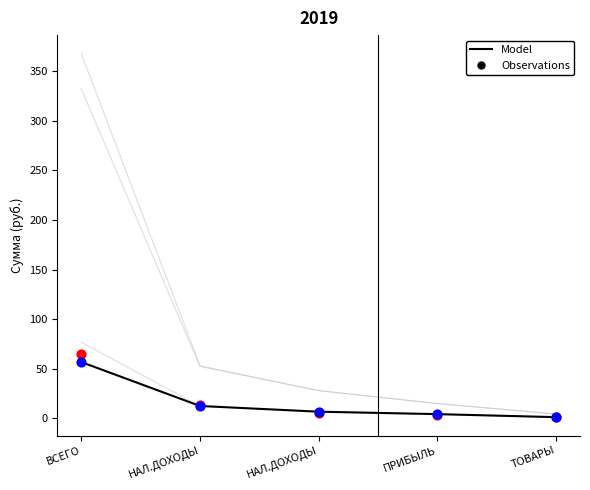

Which series has the largest Y range (max minus min)?

Observations (2018)